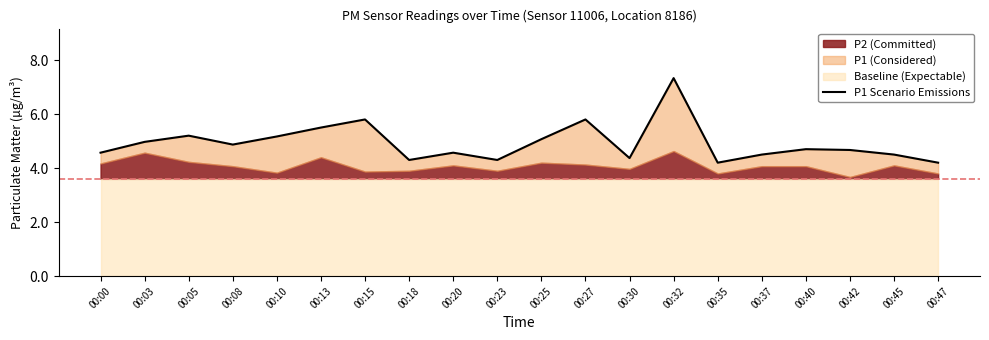

Reading right to left, list all the values displayed in this chart.

4.2	4.5	4.7	4.7	4.5	4.2	7.3	4.4	5.8	5.1	4.3	4.6	4.3	5.8	5.5	5.2	4.9	5.2	5.0	4.6